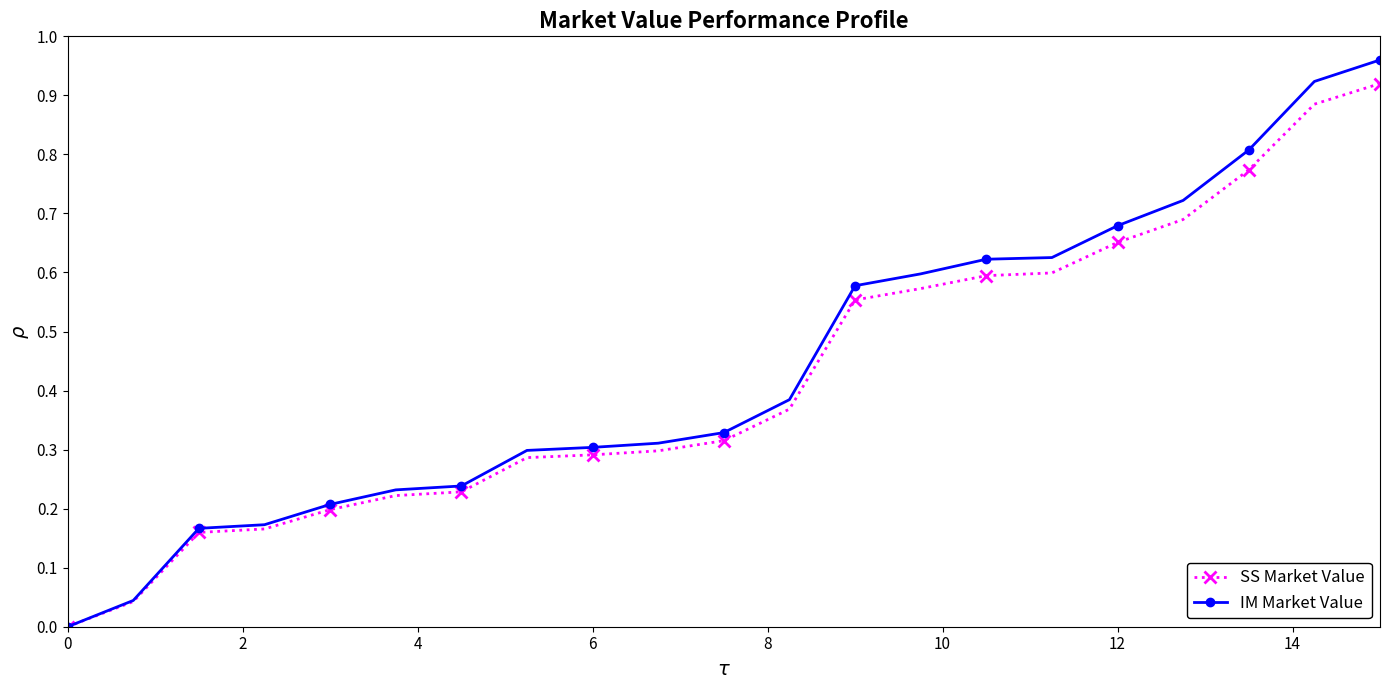

How many lines are shown in the chart?

2